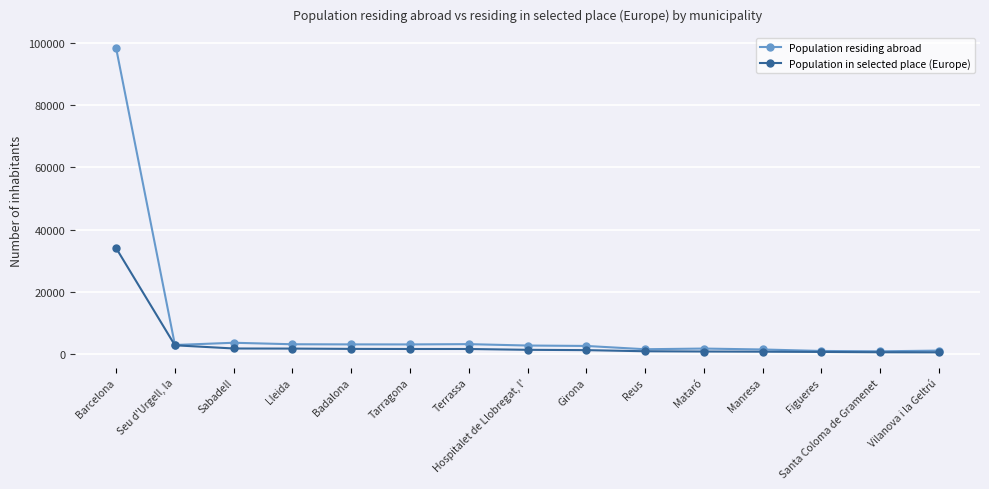

What position from the right is Badalona?

11